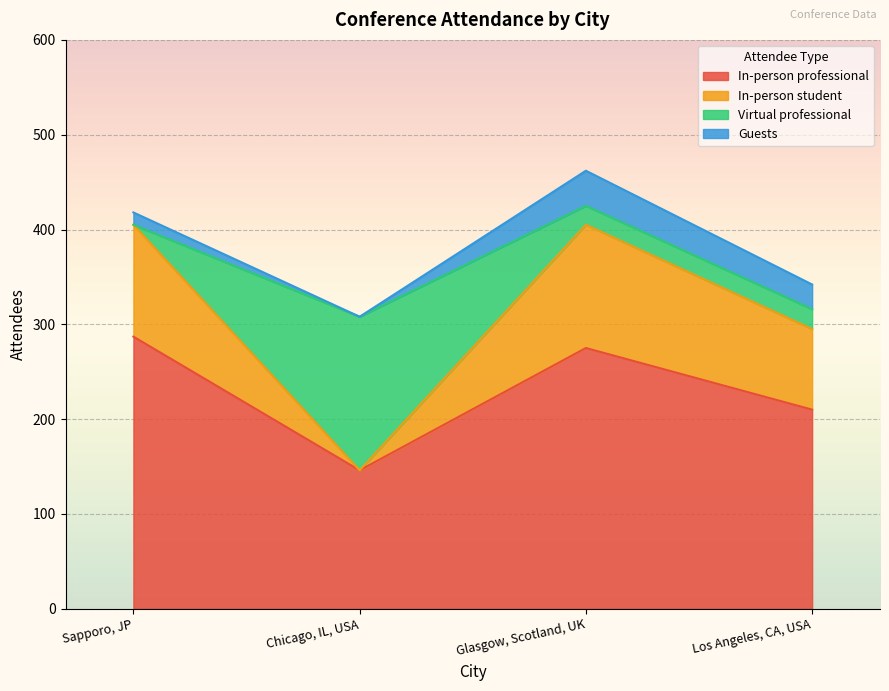

True or false: In-person student and In-person professional cross at least once.

False